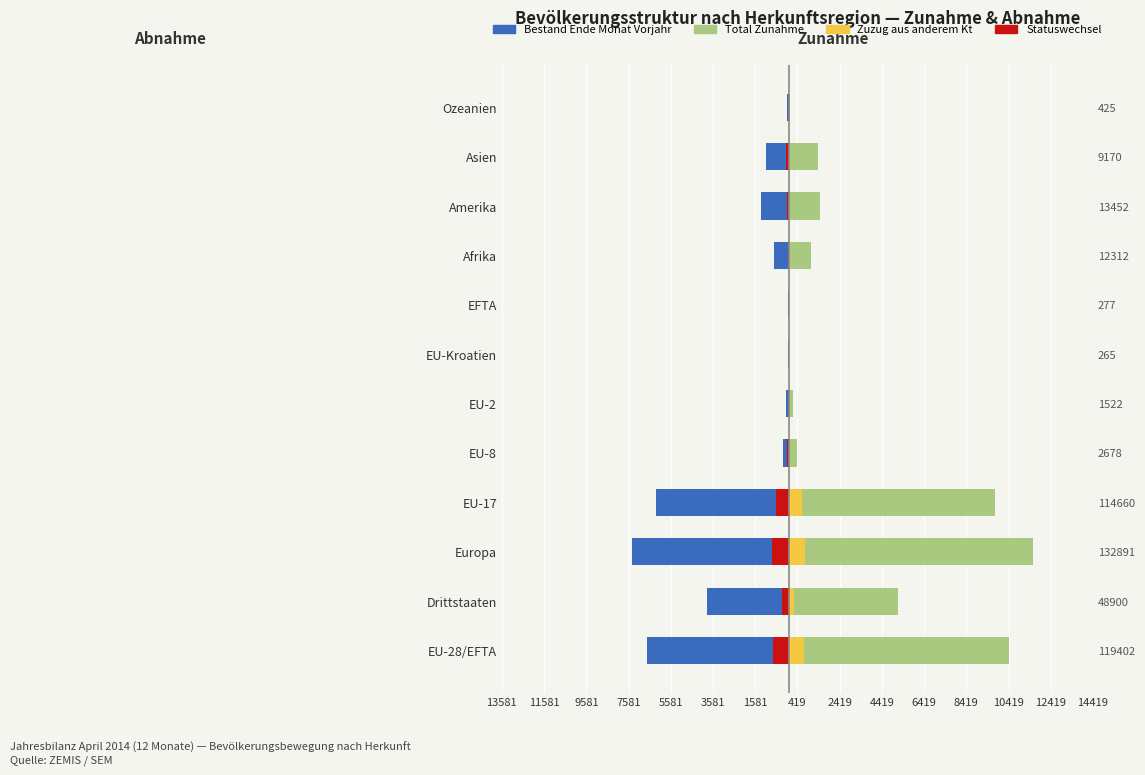

Rank the series at Afrika from highest to lowest value.

Total Zunahme, Zuzug aus anderem Kt, Statuswechsel, Bestand Ende Monat Vorjahr